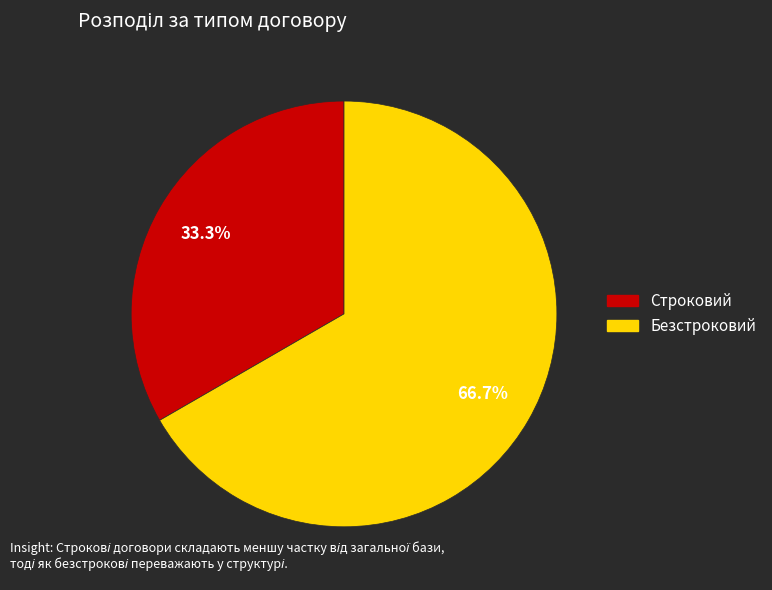

Which category has the smallest portion of the pie?

Строковий